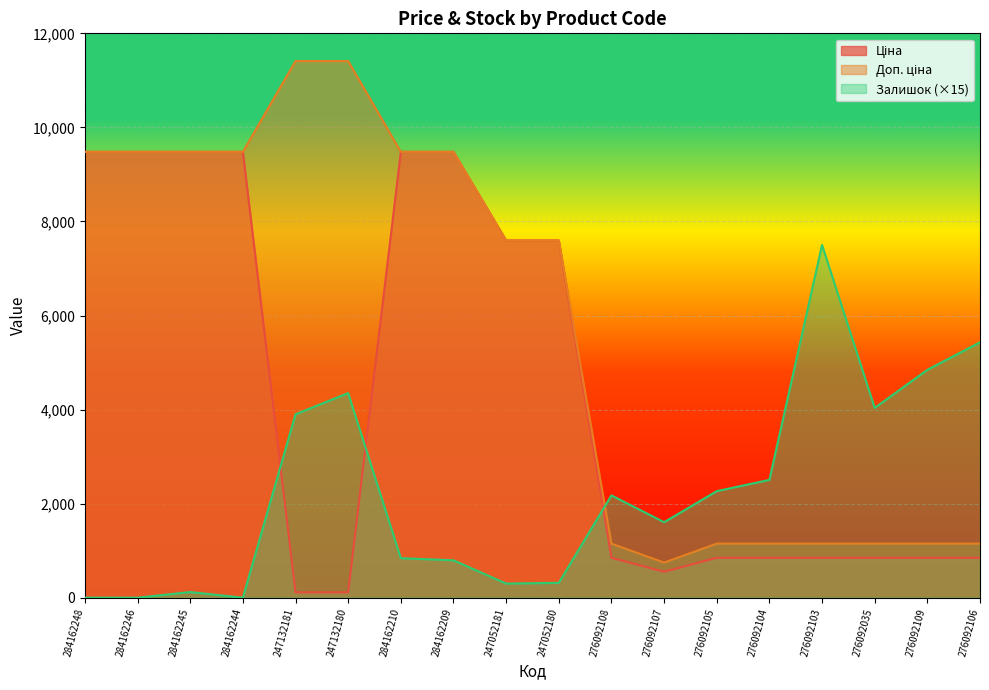

Rank the categories by Доп. ціна value from lowest to highest.

276092107, 276092108, 276092105, 276092104, 276092103, 276092035, 276092109, 276092106, 247052181, 247052180, 284162248, 284162246, 284162245, 284162244, 284162210, 284162209, 247132181, 247132180